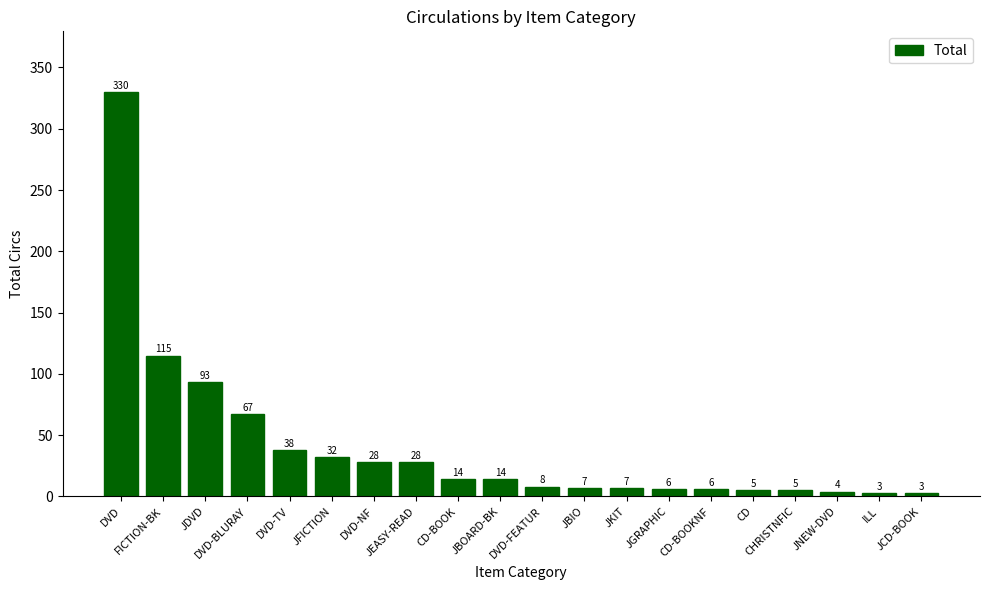

What is the maximum value shown in the chart?

330